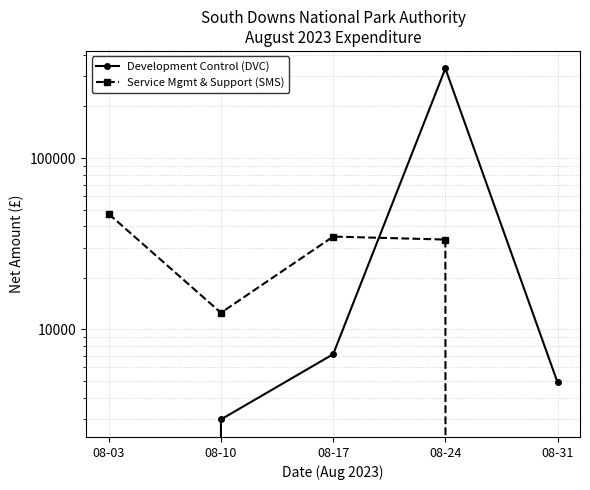

What is the difference between the second highest and minimum values in the Development Control (DVC) series?

7159.5